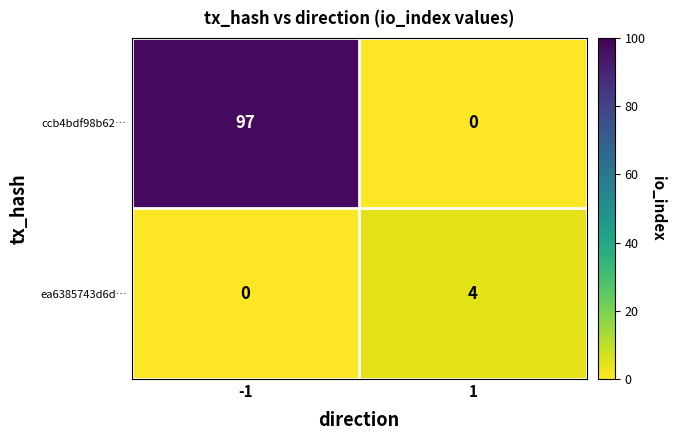

Which series has the largest range (max minus min)?

ccb4bdf98b62…